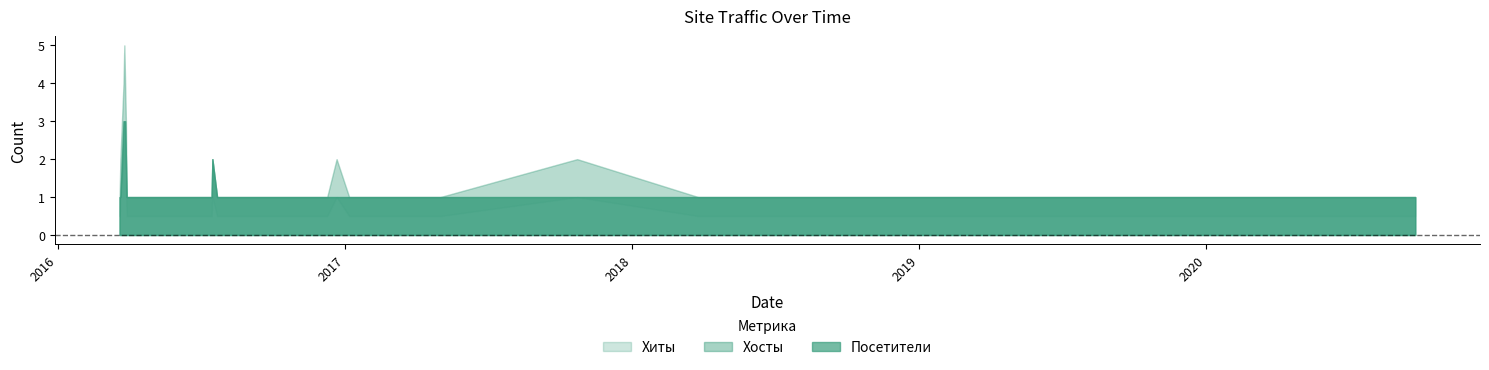

True or false: Посетители and Хосты intersect in this chart.

False